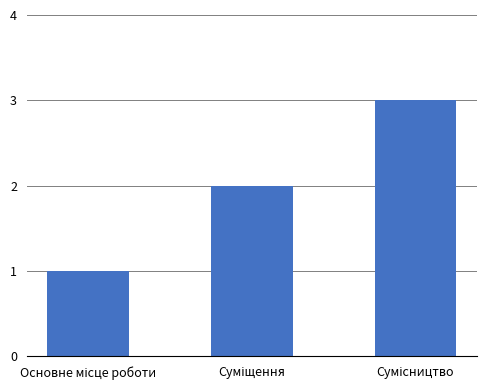

How many values are below 2?

1